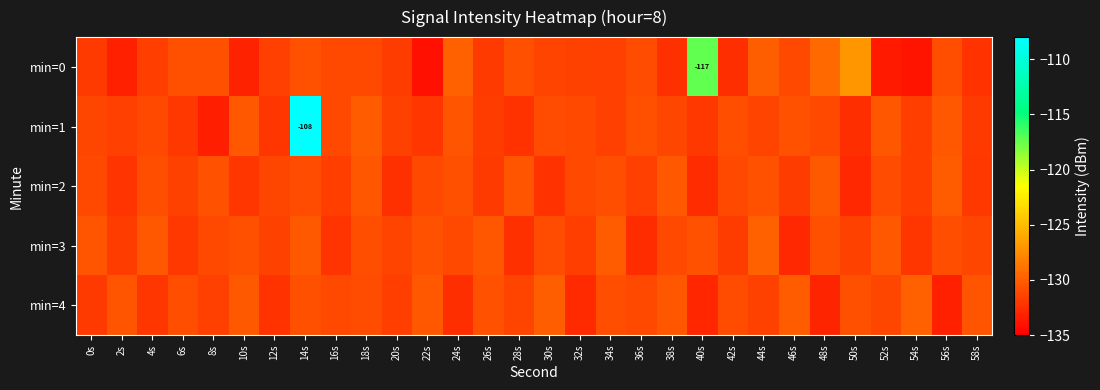

Which series has the largest total across all categories?

min=1